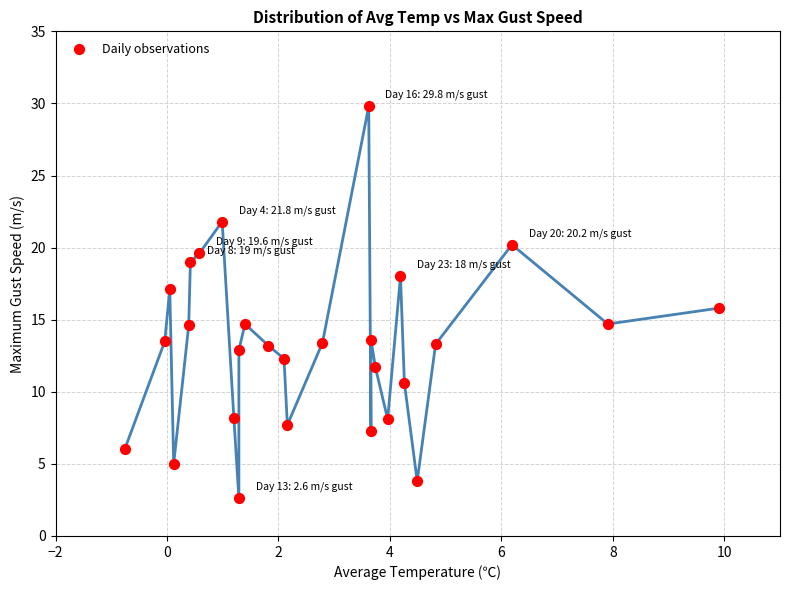

What is the range of Y values (max minus min)?

27.2